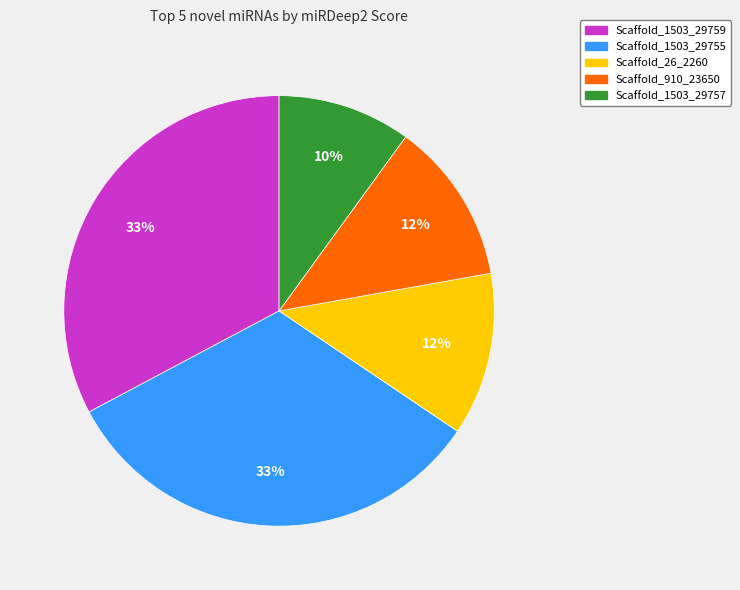

How many segments does this pie chart have?

5